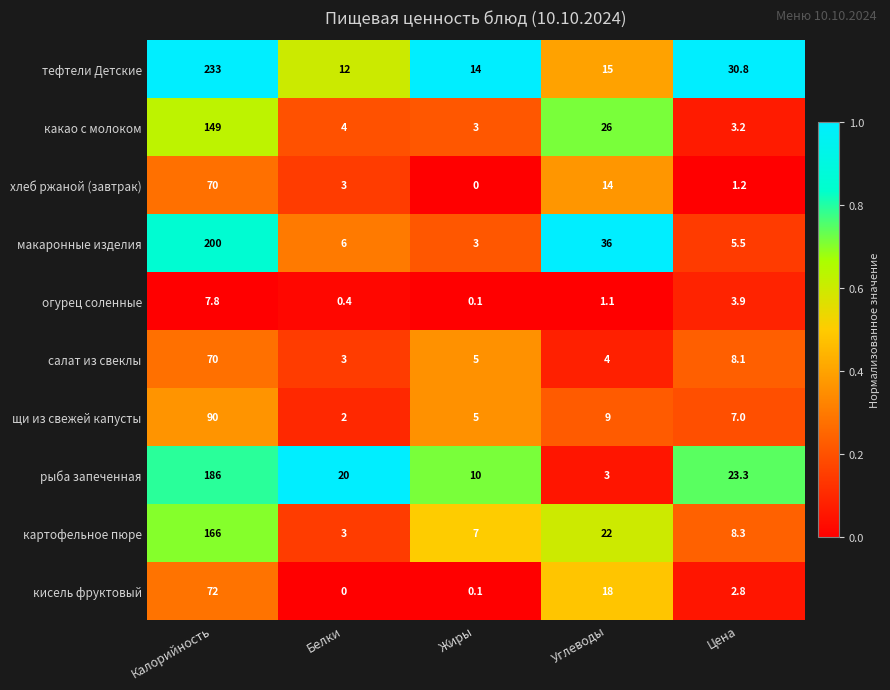

List the labels in order of тефтели Детские value, largest first.

Калорийность, Цена, Углеводы, Жиры, Белки